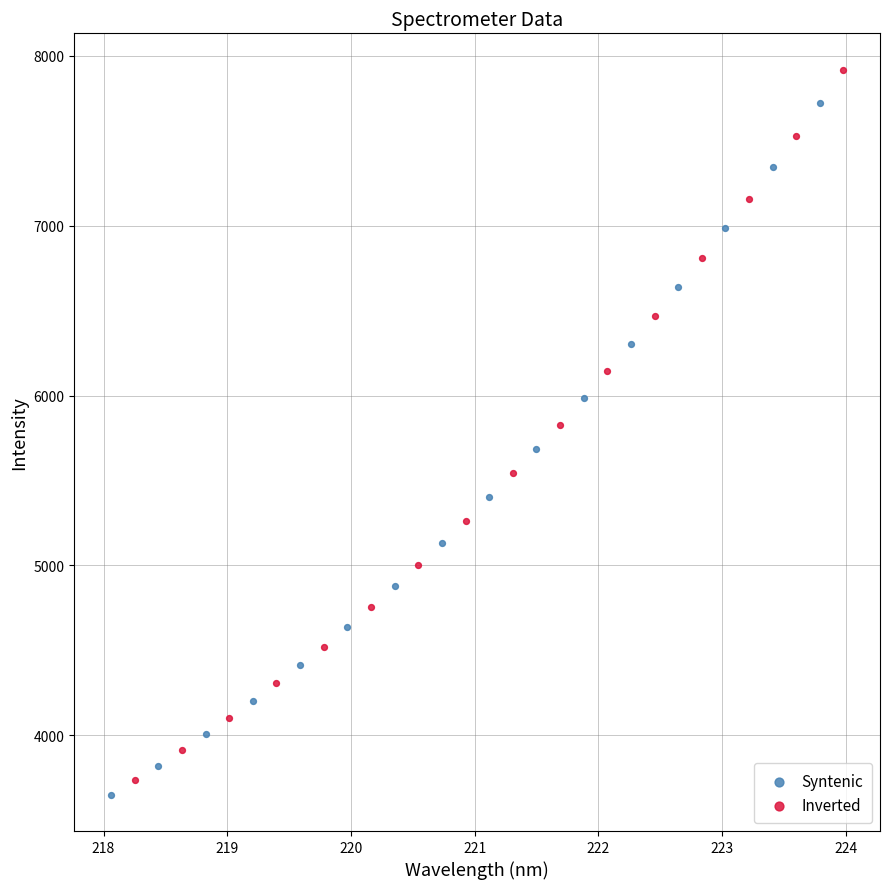

Which series contains the highest Y value?

Inverted